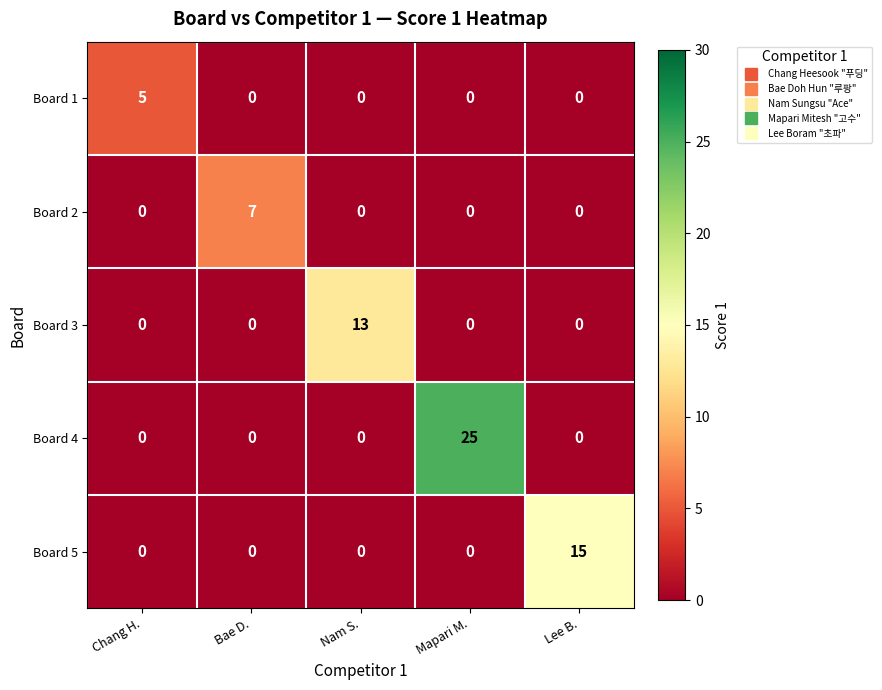

List the series in order of their peak value, highest first.

Board 4, Board 5, Board 3, Board 2, Board 1